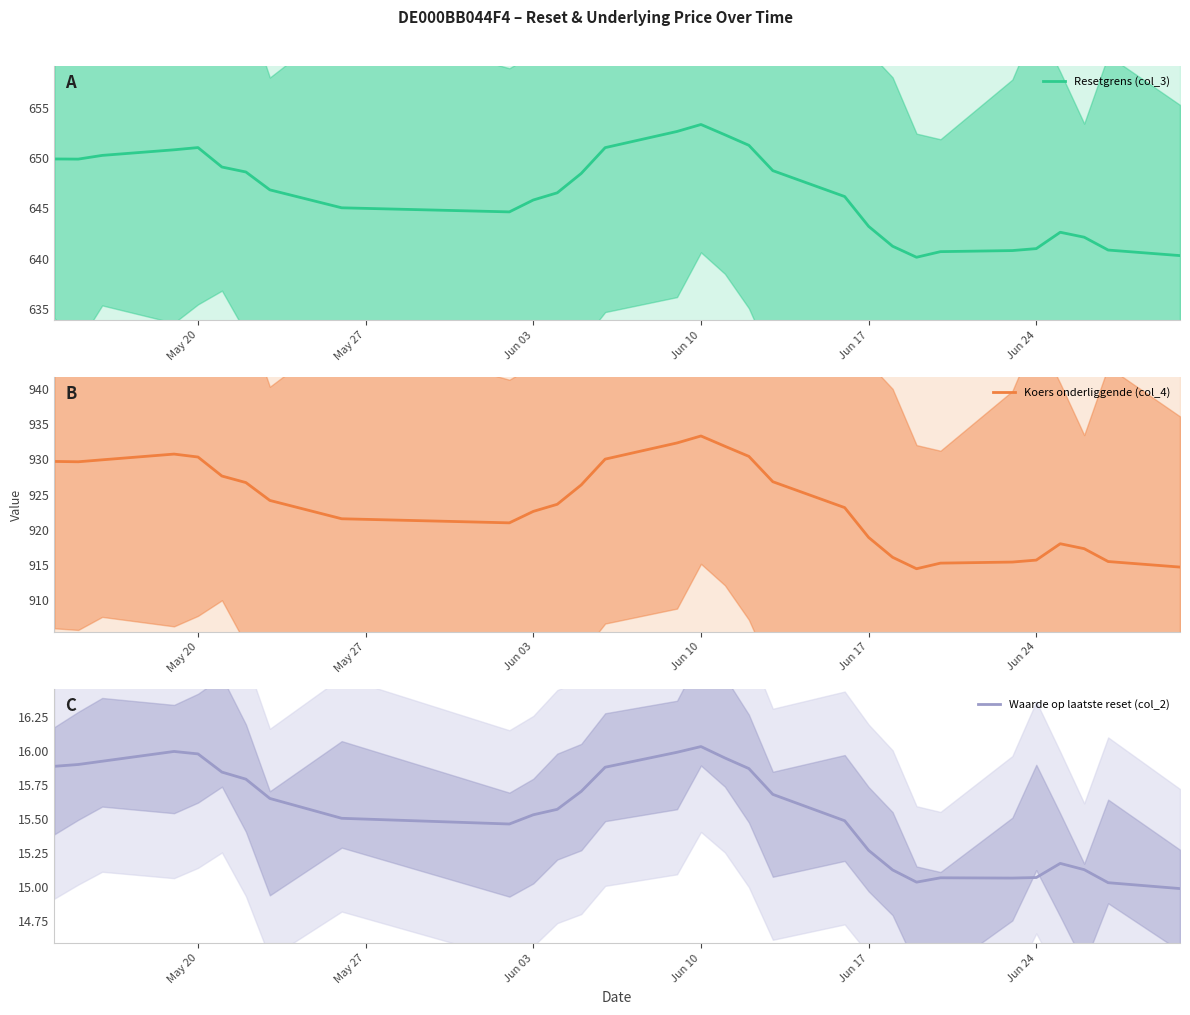

True or false: Resetgrens (col_3) and Koers onderliggende (col_4) cross at least once.

False